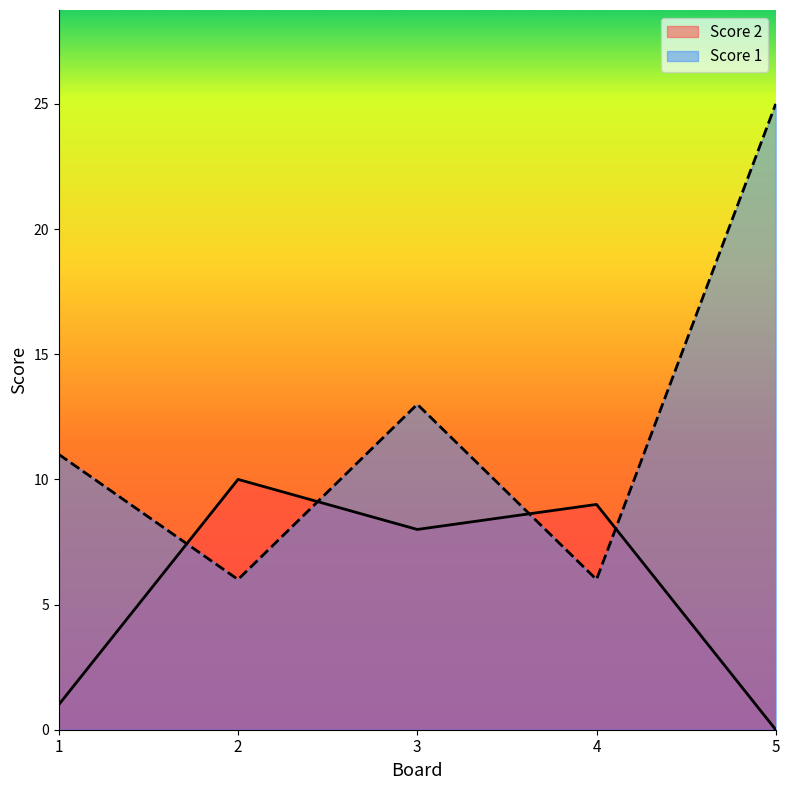

What is the value of the Score 1 point at the 1st from the left?

11